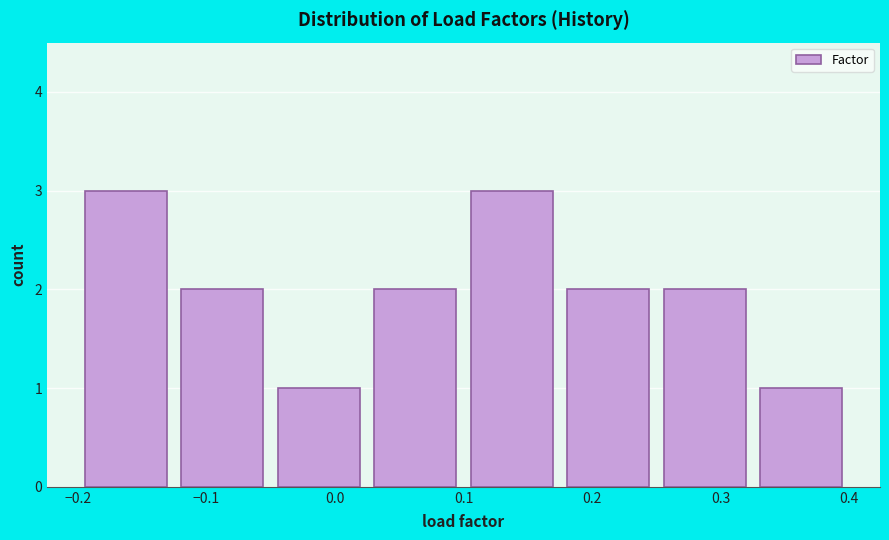

Reading left to right, transcribe this chart: for each bar, give the range it covers on the x-axis and its height. Neither the bar edges nor the heights are printed on the chart, so give them approximately, as read against the axes.

-0.200 to -0.125: 3
-0.125 to -0.050: 2
-0.050 to 0.025: 1
0.025 to 0.100: 2
0.100 to 0.175: 3
0.175 to 0.250: 2
0.250 to 0.325: 2
0.325 to 0.400: 1